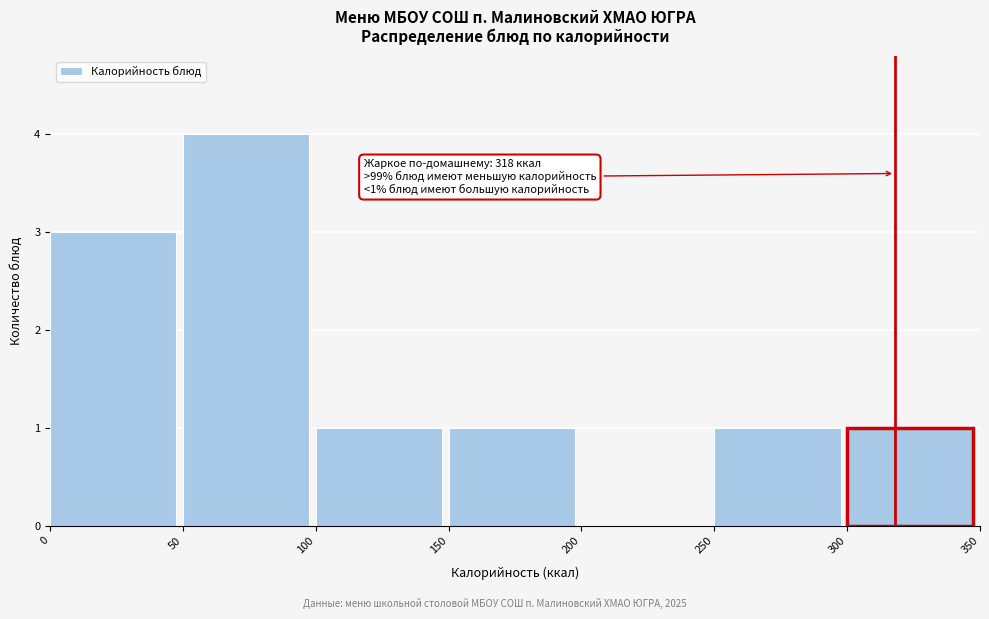

Which range on the x-axis has the tallest bar?

50 to 100